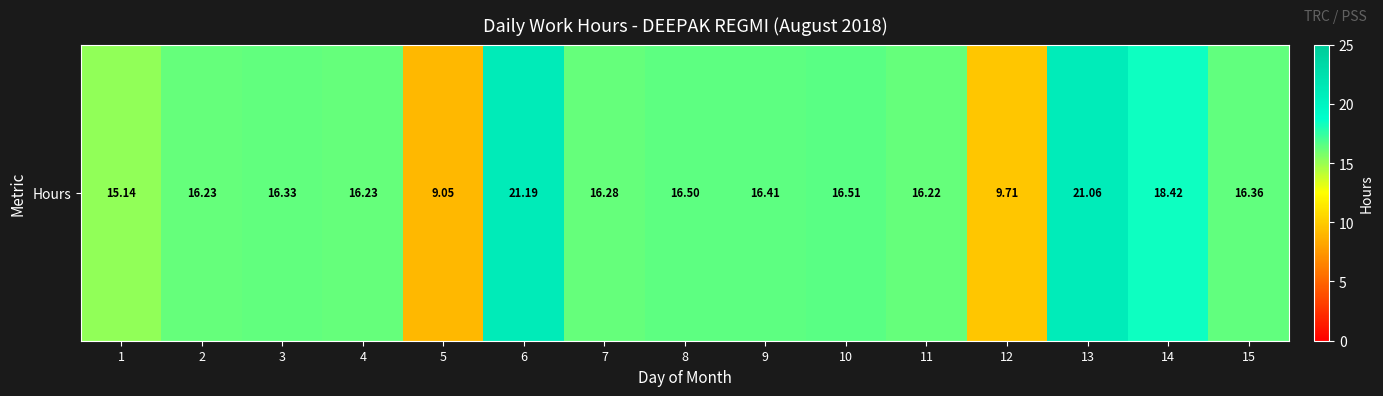

At which category does the chart reach its minimum across all series?

5